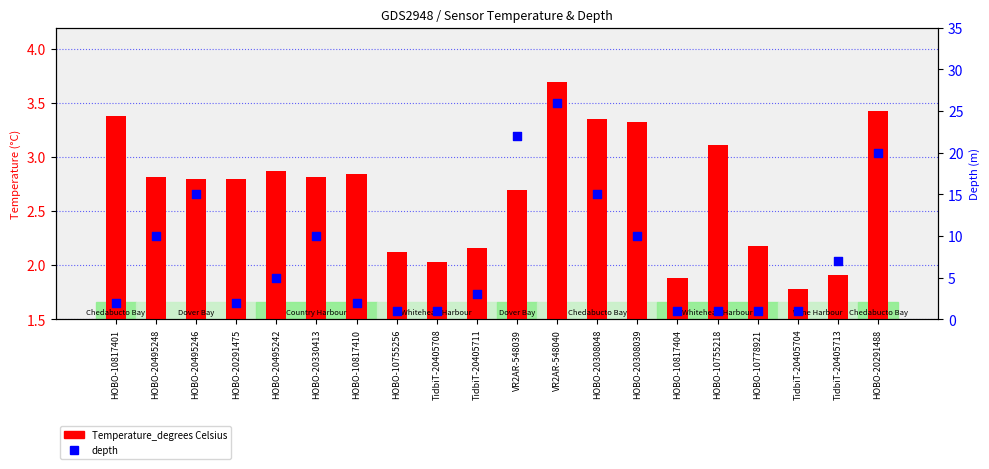

Which series reaches the minimum Y coordinate?

depth